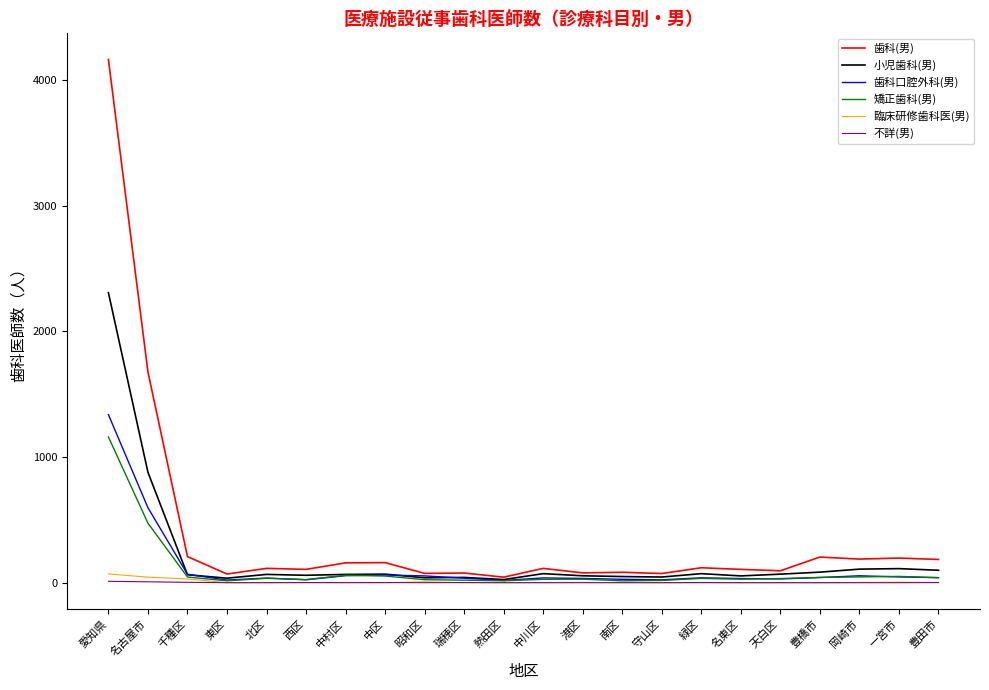

Is it true that 歯科口腔外科(男) equals 34 at 港区?

True